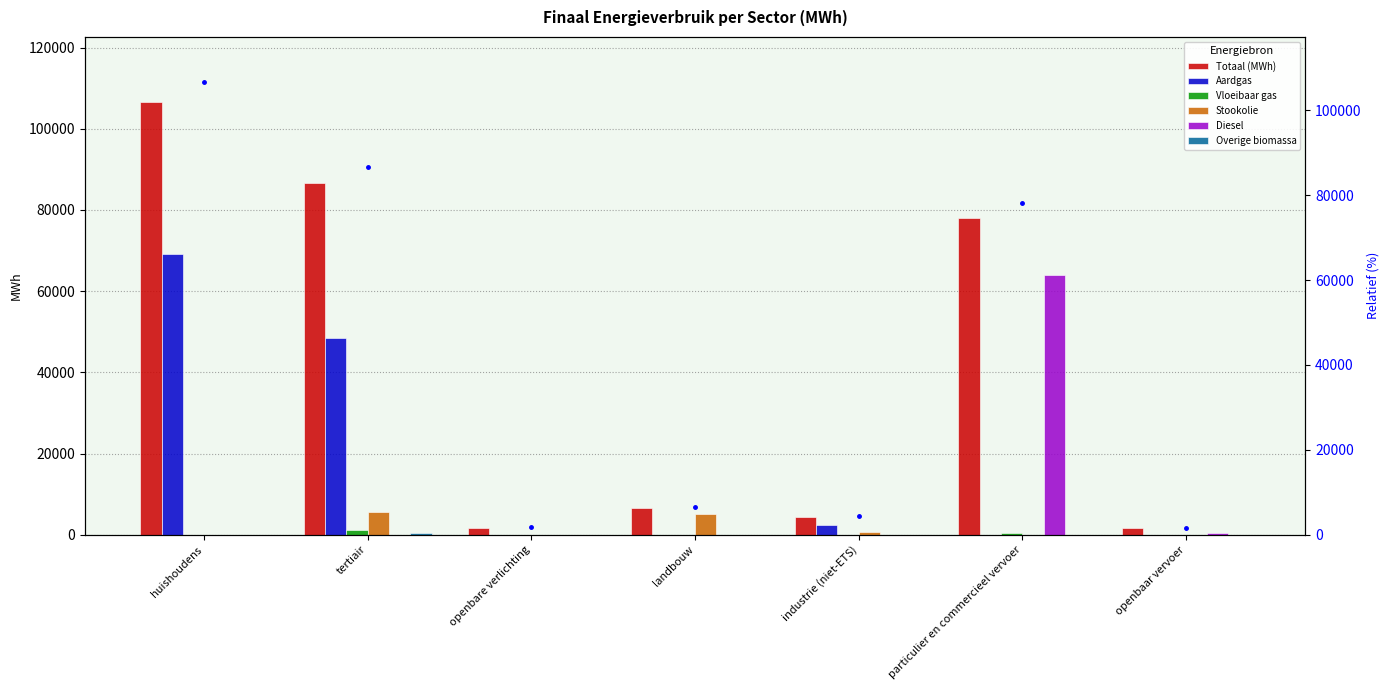

What is the label of the 1st bar from the left?

huishoudens